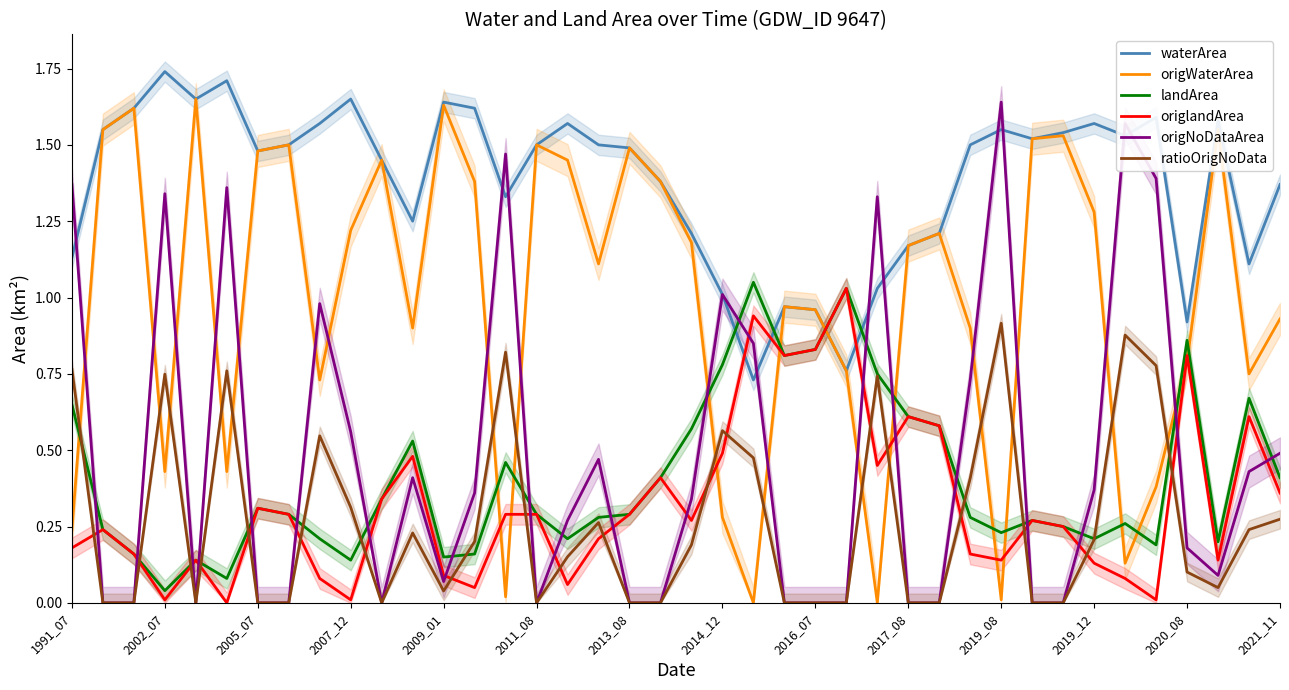

Reading left to right, extract all data points from this chart.

waterArea: 1.1	1.6	1.6	1.7	1.6	1.7	1.5	1.5	1.6	1.6	1.4	1.2	1.6	1.6	1.3	1.5	1.6	1.5	1.5	1.4	1.2	1.0	0.7	1.0	1.0	0.8	1.0	1.2	1.2	1.5	1.6	1.5	1.5	1.6	1.5	1.6	0.9	1.6	1.1	1.4
origWaterArea: 0.2	1.6	1.6	0.4	1.6	0.4	1.5	1.5	0.7	1.2	1.4	0.9	1.6	1.4	0.0	1.5	1.4	1.1	1.5	1.4	1.2	0.3	0.0	1.0	1.0	0.8	0.0	1.2	1.2	0.9	0.0	1.5	1.5	1.3	0.1	0.4	0.8	1.6	0.8	0.9
landArea: 0.7	0.2	0.2	0.0	0.1	0.1	0.3	0.3	0.2	0.1	0.3	0.5	0.1	0.2	0.5	0.3	0.2	0.3	0.3	0.4	0.6	0.8	1.1	0.8	0.8	1.0	0.8	0.6	0.6	0.3	0.2	0.3	0.2	0.2	0.3	0.2	0.9	0.2	0.7	0.4
origlandArea: 0.2	0.2	0.2	0.0	0.1	0.0	0.3	0.3	0.1	0.0	0.3	0.5	0.1	0.1	0.3	0.3	0.1	0.2	0.3	0.4	0.3	0.5	0.9	0.8	0.8	1.0	0.5	0.6	0.6	0.2	0.1	0.3	0.2	0.1	0.1	0.0	0.8	0.1	0.6	0.4
origNoDataArea: 1.4	0.0	0.0	1.3	0.0	1.4	0.0	0.0	1.0	0.6	0.0	0.4	0.1	0.4	1.5	0.0	0.3	0.5	0.0	0.0	0.3	1.0	0.8	0.0	0.0	0.0	1.3	0.0	0.0	0.7	1.6	0.0	0.0	0.4	1.6	1.4	0.2	0.1	0.4	0.5
ratioOrigNoData: 0.8	0.0	0.0	0.7	0.0	0.8	0.0	0.0	0.5	0.3	0.0	0.2	0.0	0.2	0.8	0.0	0.2	0.3	0.0	0.0	0.2	0.6	0.5	0.0	0.0	0.0	0.7	0.0	0.0	0.4	0.9	0.0	0.0	0.2	0.9	0.8	0.1	0.1	0.2	0.3